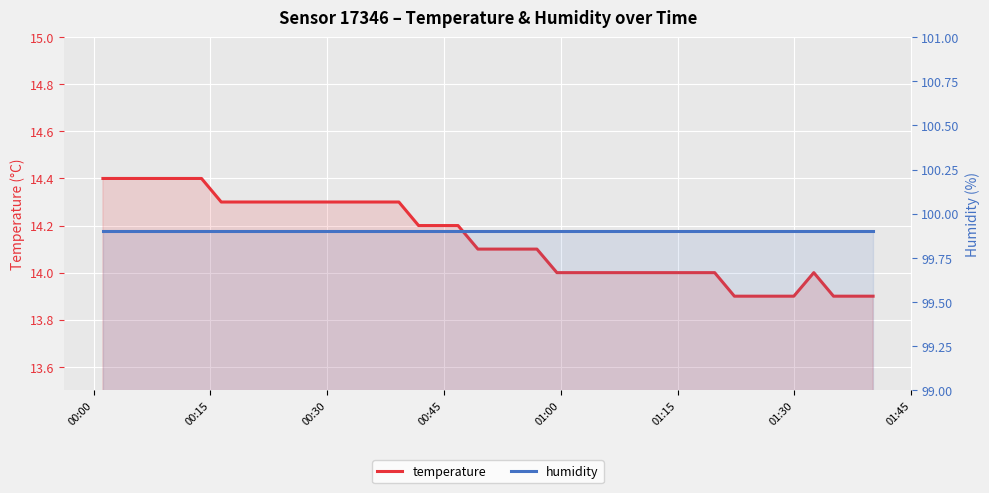

How many categories are shown in the chart?

40